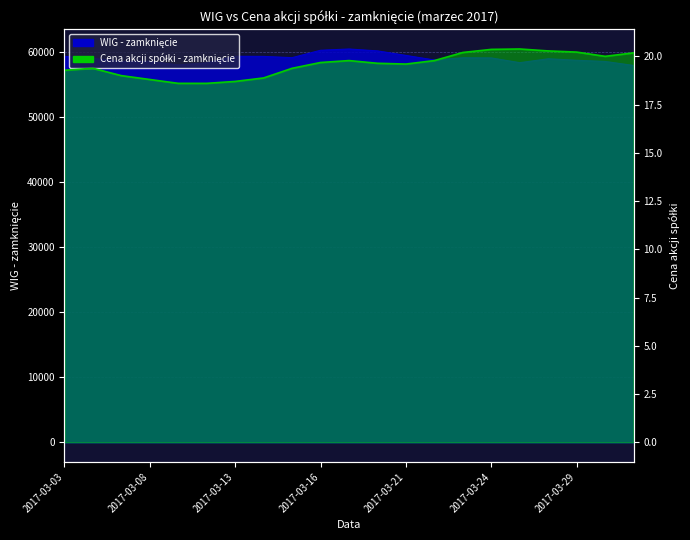

Which category has the highest value across all series?

2017-03-17